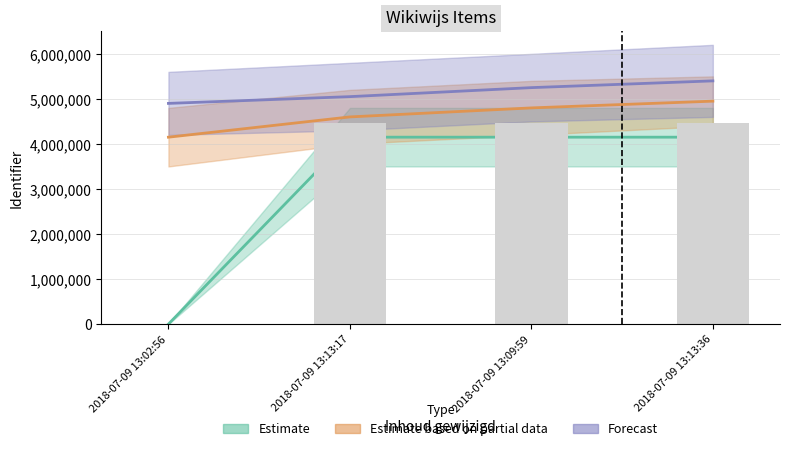

What is the ratio of the value at 2018-07-09 13:09:59 to the value at 2018-07-09 13:13:17?

1.0